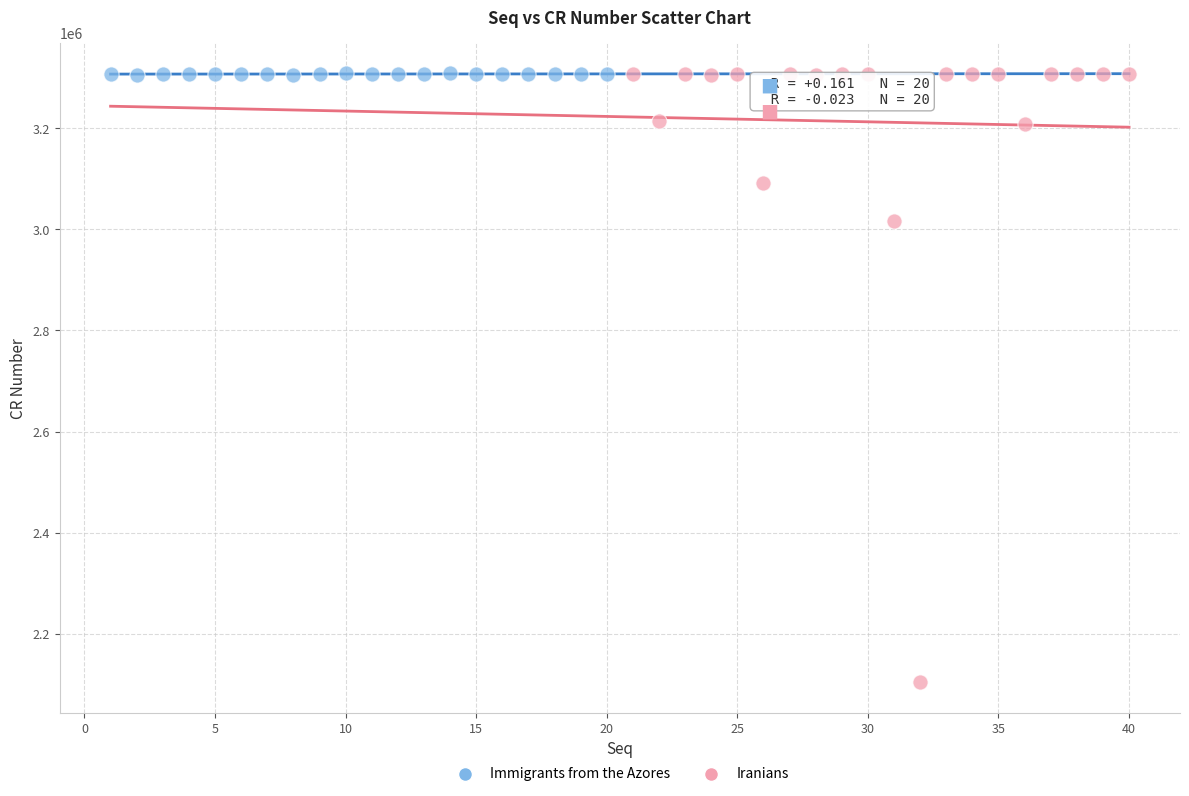

Which series has the widest spread of Y values?

Iranians